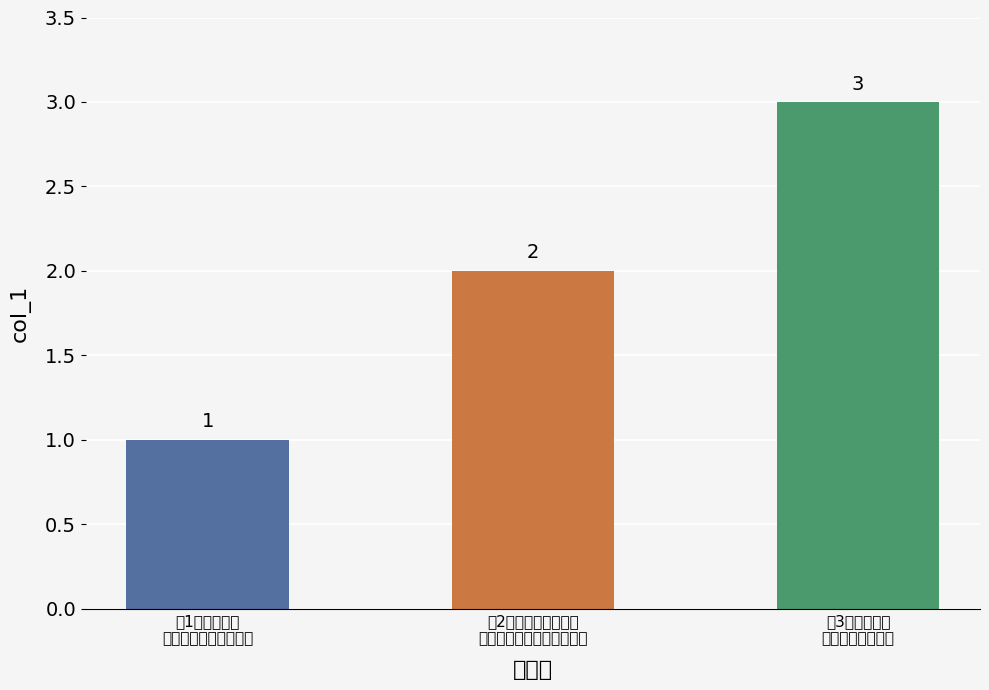

Reading left to right, extract all data points from this chart.

1	2	3